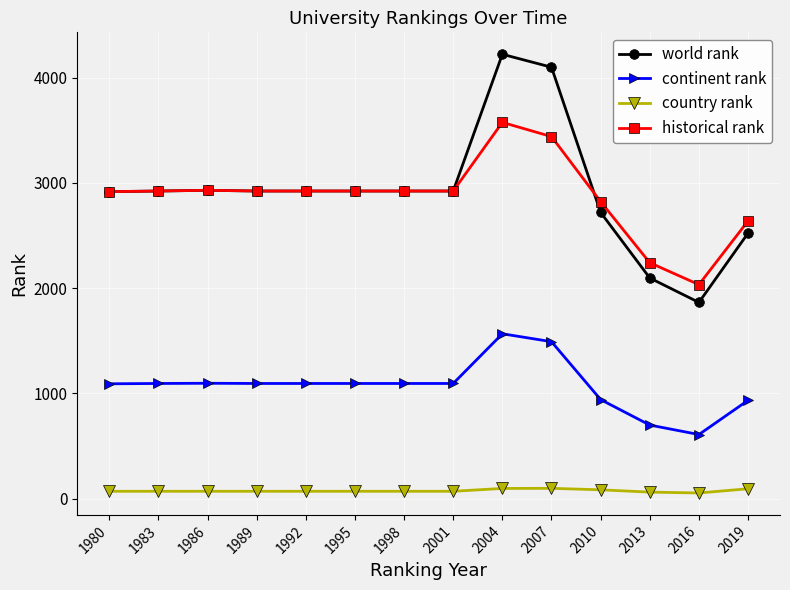

True or false: country rank has a value of 71 at 1983.

True